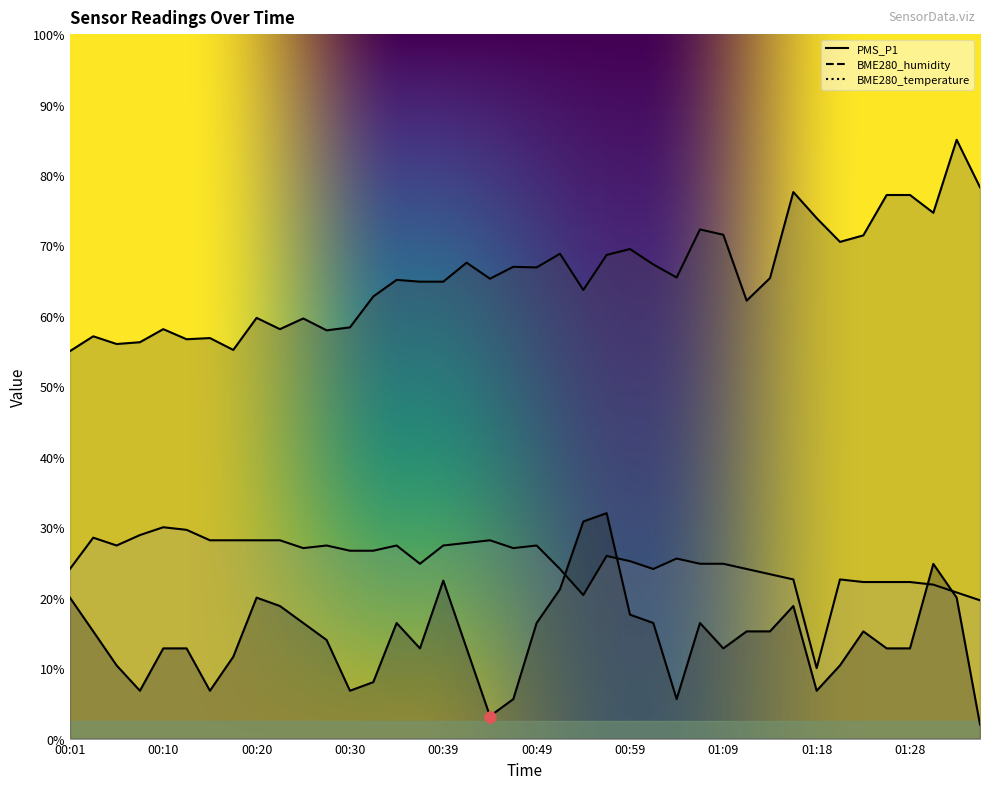

What is the total value across all series at 00:32?

97.4